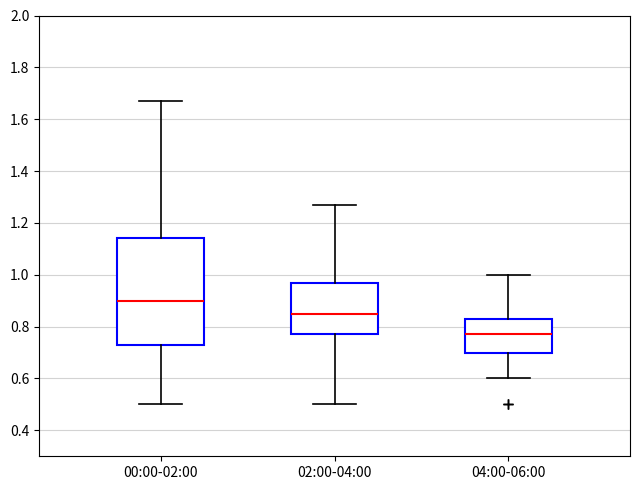

Which box has the highest median line?

00:00-02:00